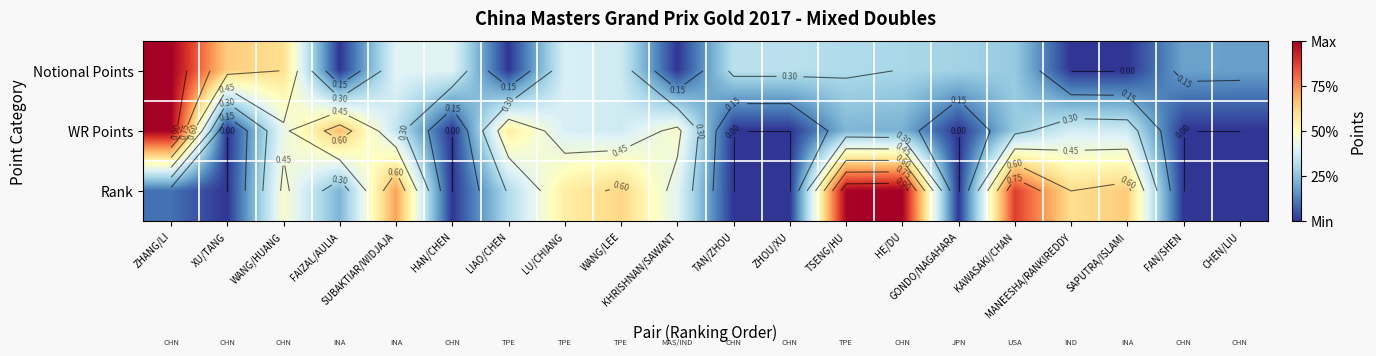

Which series has the largest total across all categories?

Rank